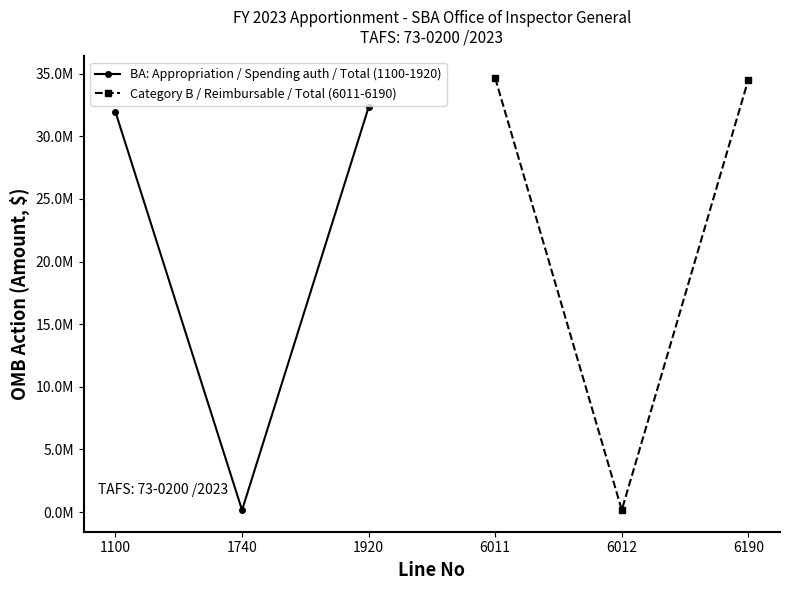

Is it true that Category B / Reimbursable / Total (6011-6190) equals 23732189.6 at 6011?

False